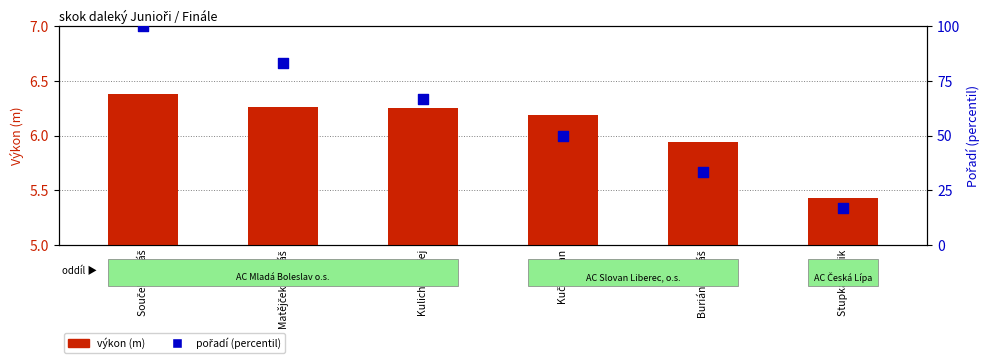

Which series reaches the minimum Y coordinate?

výkon (m)